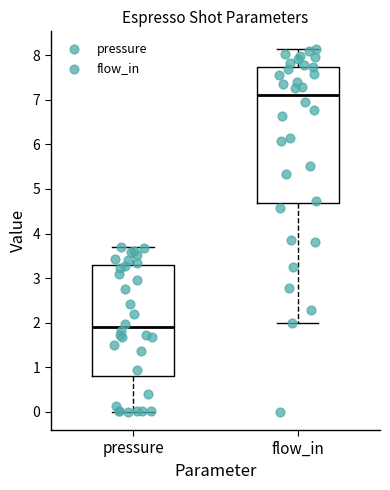

Reading left to right, transcribe this box plot: for each box, give where its median line is, the range the box spans, and where its two whiskers end, as read against the y-axis. The values are not printed on the chart, so give them approximately, as read against the axis.

pressure: median 1.9, box 0.8 to 3.3, whiskers 0.0 to 3.7
flow_in: median 7.1, box 4.7 to 7.7, whiskers 2.0 to 8.1